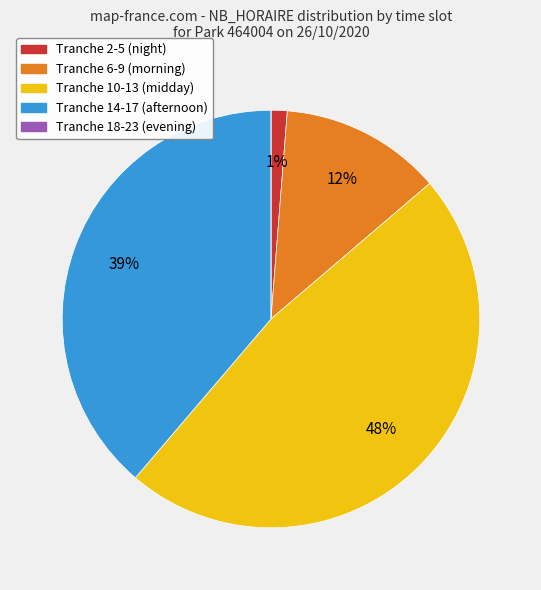

Does any single category account for the majority?

No